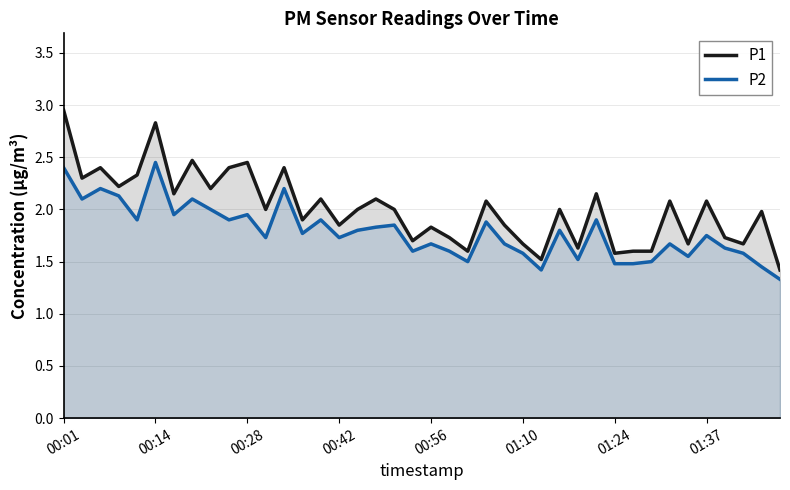

Between 18 and 32, which series saw the biggest shift?

P1